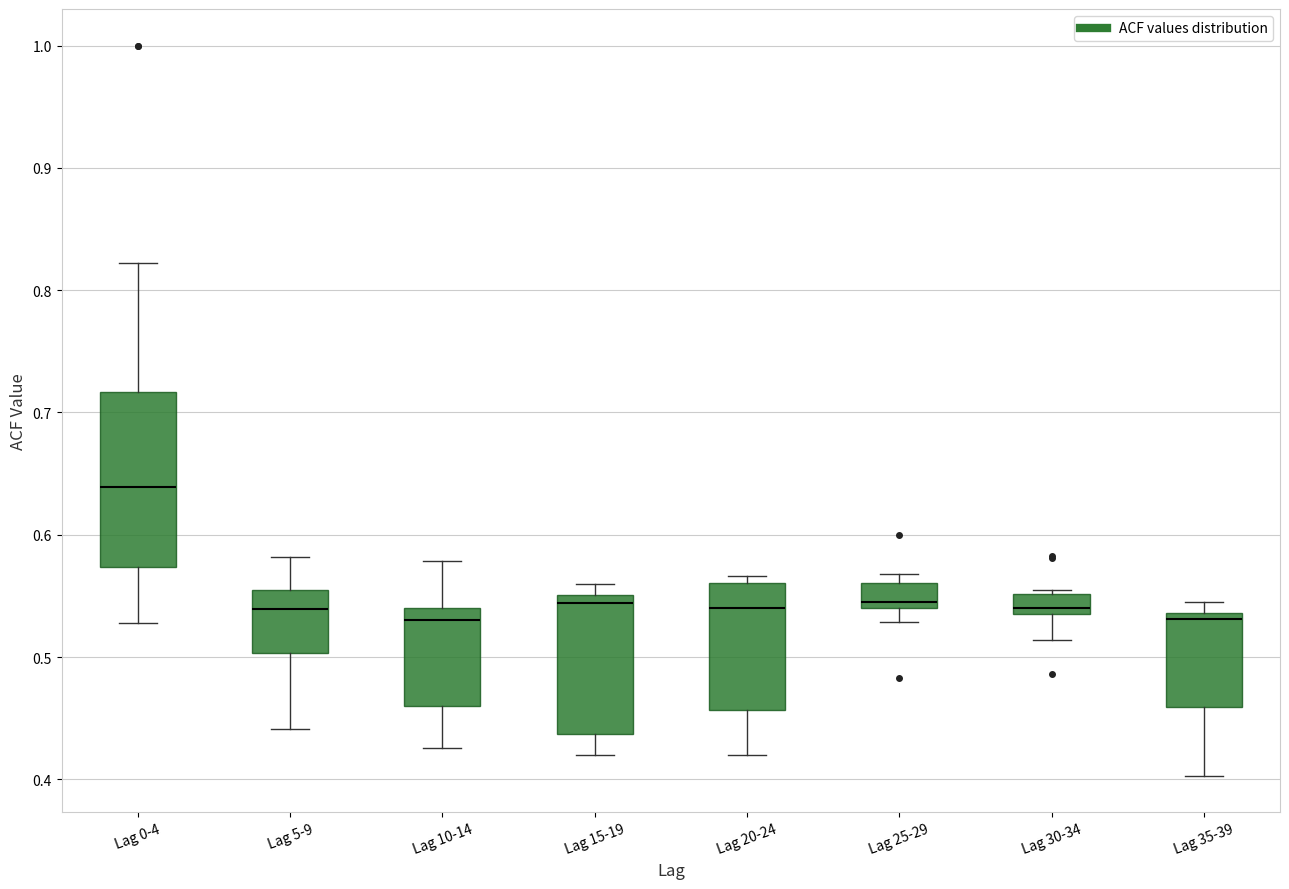

Where does the lower whisker of the box for Lag 10-14 end on the y-axis? The values are not printed on the chart, so give them approximately, as read against the axis.

0.43